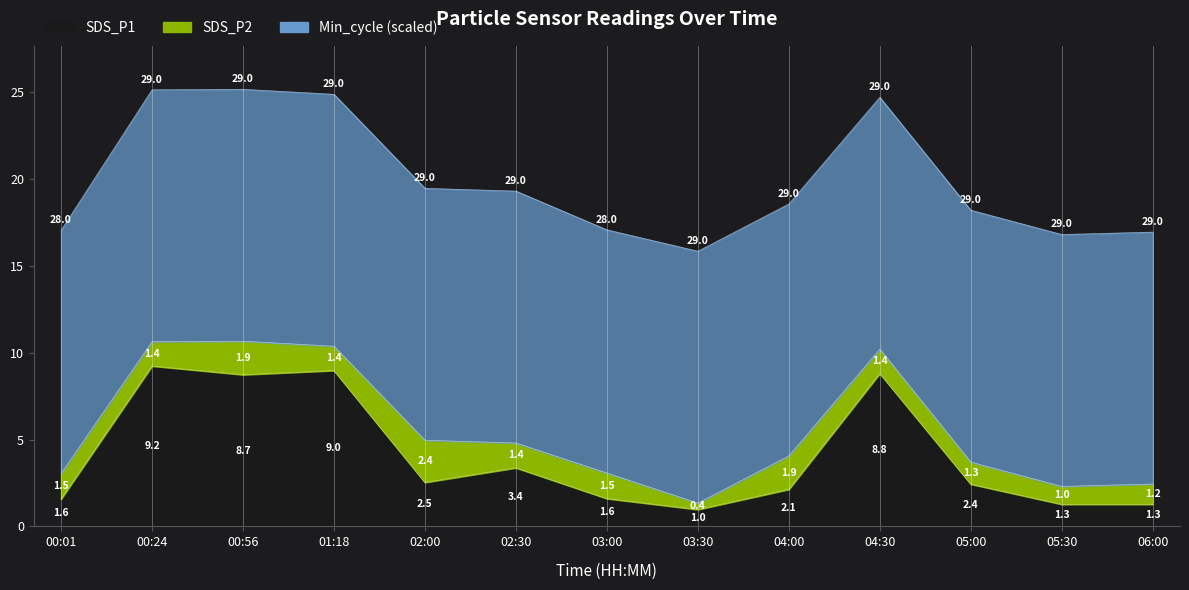

Between 03:00 and 05:30, which series saw the biggest shift?

Min_cycle